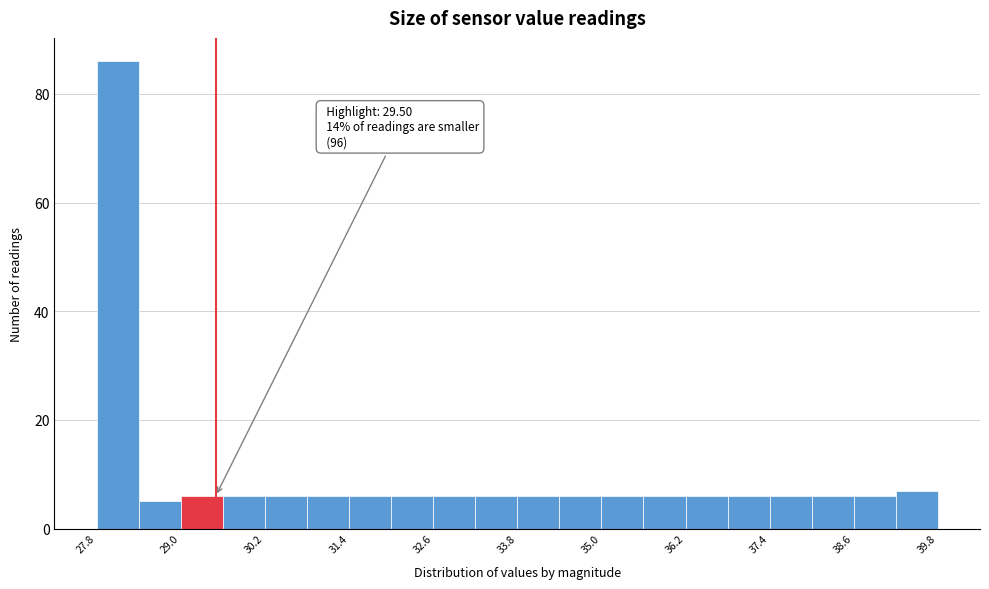

Around what value on the x-axis is the tallest bar? Give the approximate position of its centre, as read against the axis.

28.2